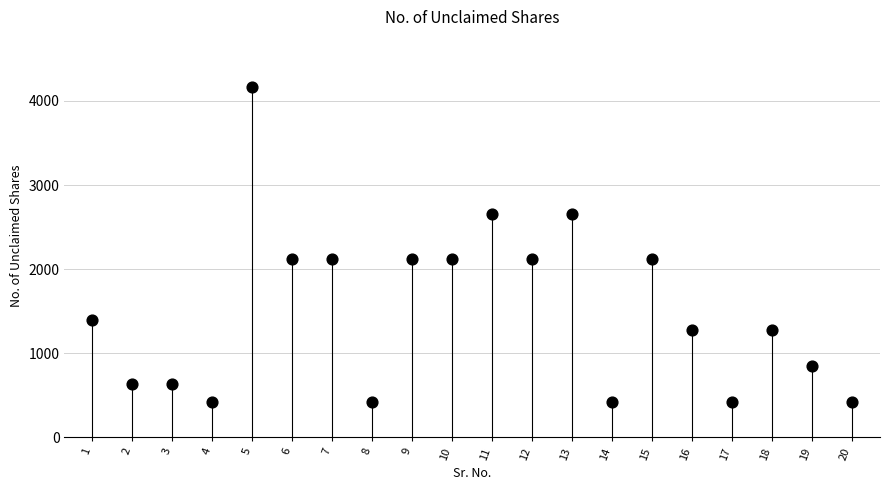

What is the range of Y values (max minus min)?

3744